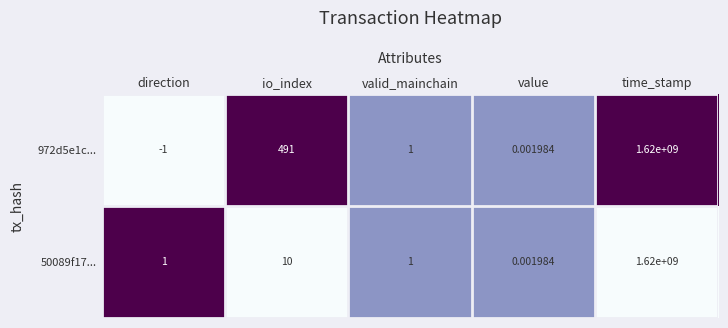

Rank the categories by 972d5e1c... value from highest to lowest.

time_stamp, io_index, valid_mainchain, value, direction